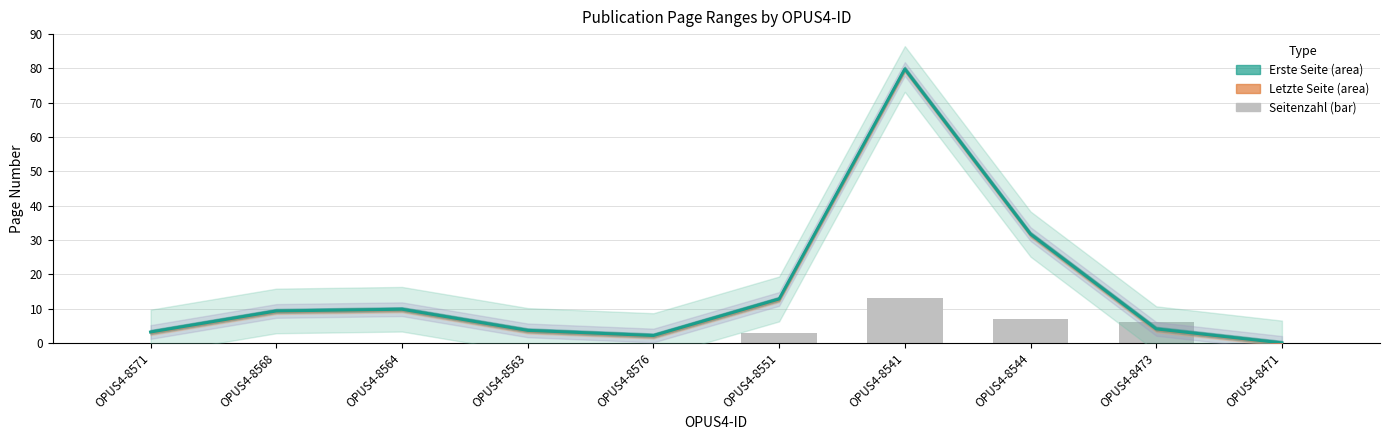

Where is the data nearest to the value 6?

OPUS4-8473